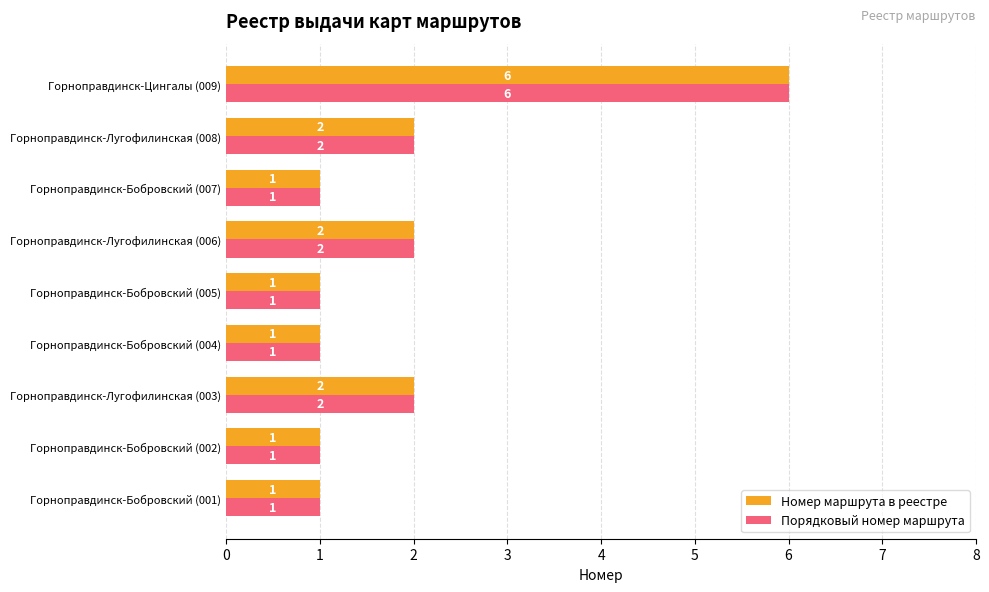

How many distinct data groups are displayed?

2